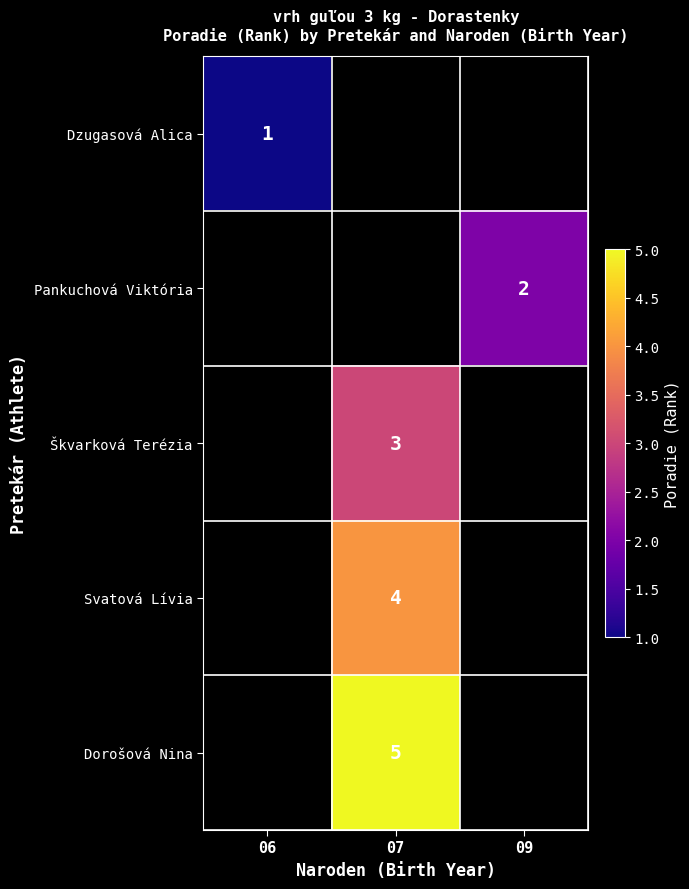

Is it true that Dzugasová Alica equals 1 at 06?

True